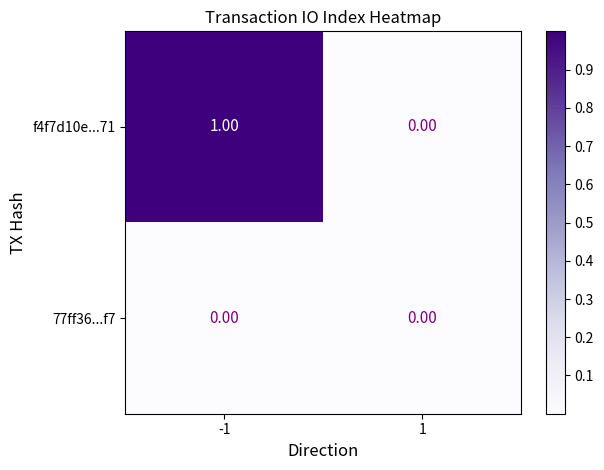

Which label corresponds to the largest value in the chart?

-1